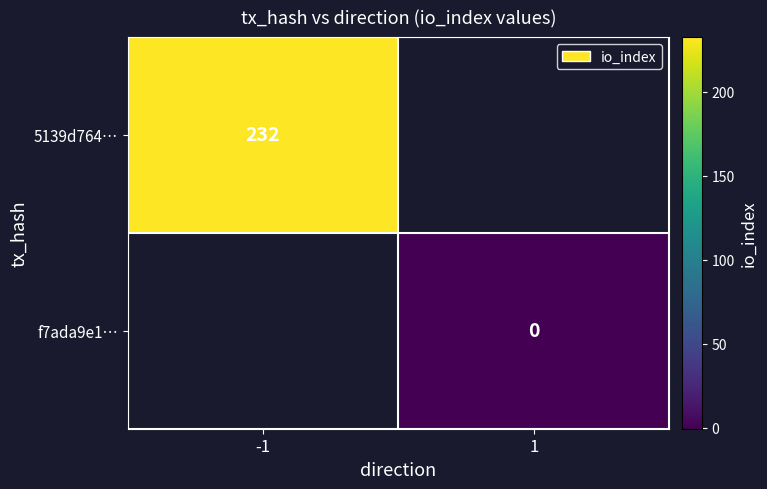

At how many categories does at least one series exceed 146?

1